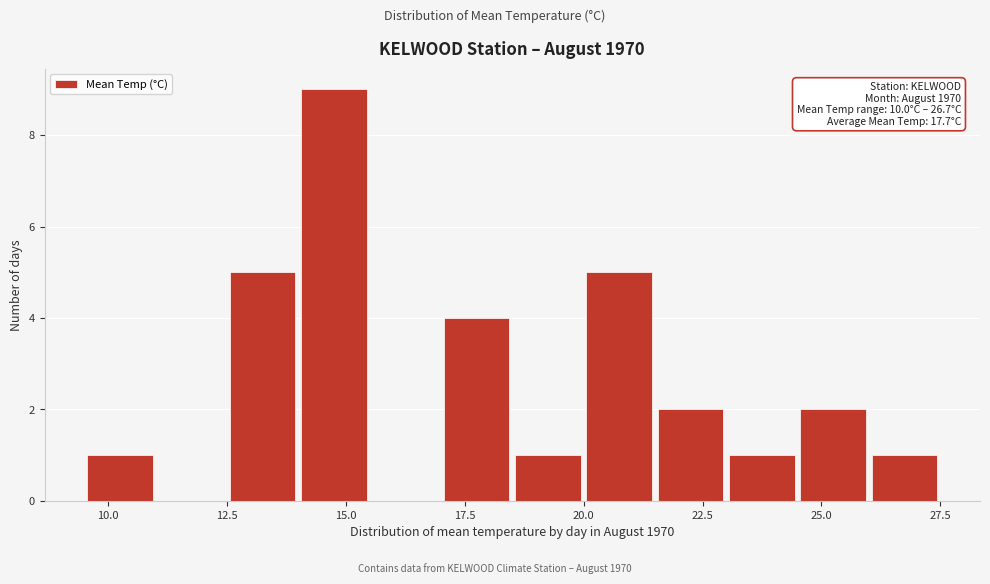

Read against the x-axis, roughly where is the centre of the tallest bar?

15.0